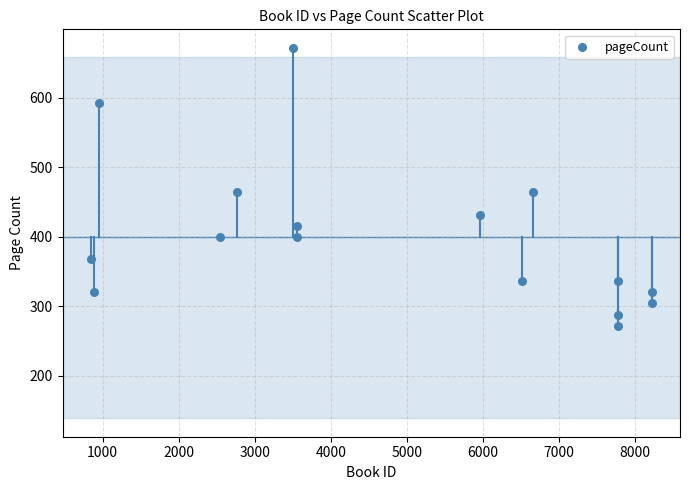

What is the range of X values (max minus min)?

7379